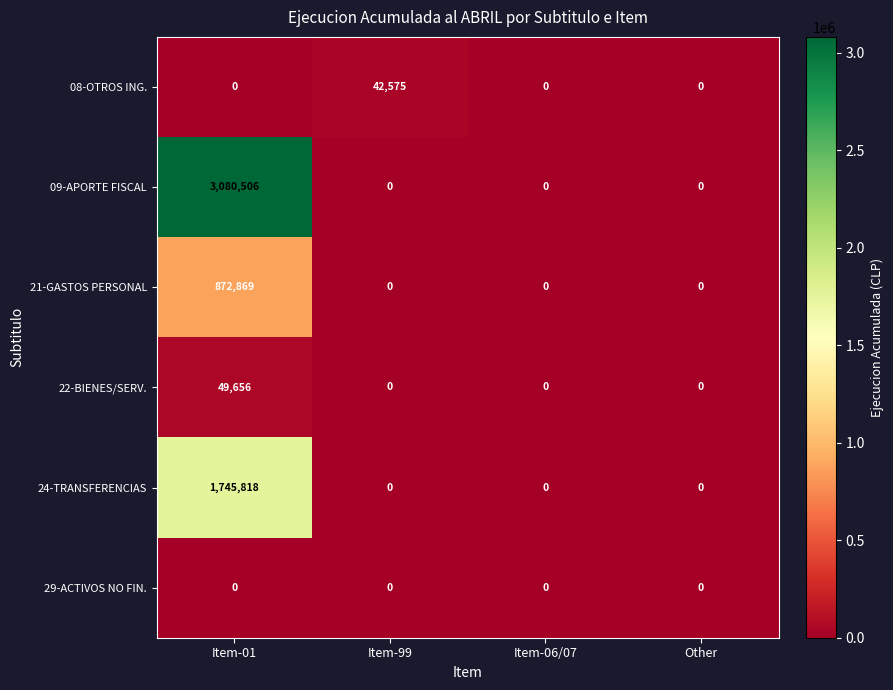

Which series changed the most between Item-99 and Other?

08-OTROS ING.